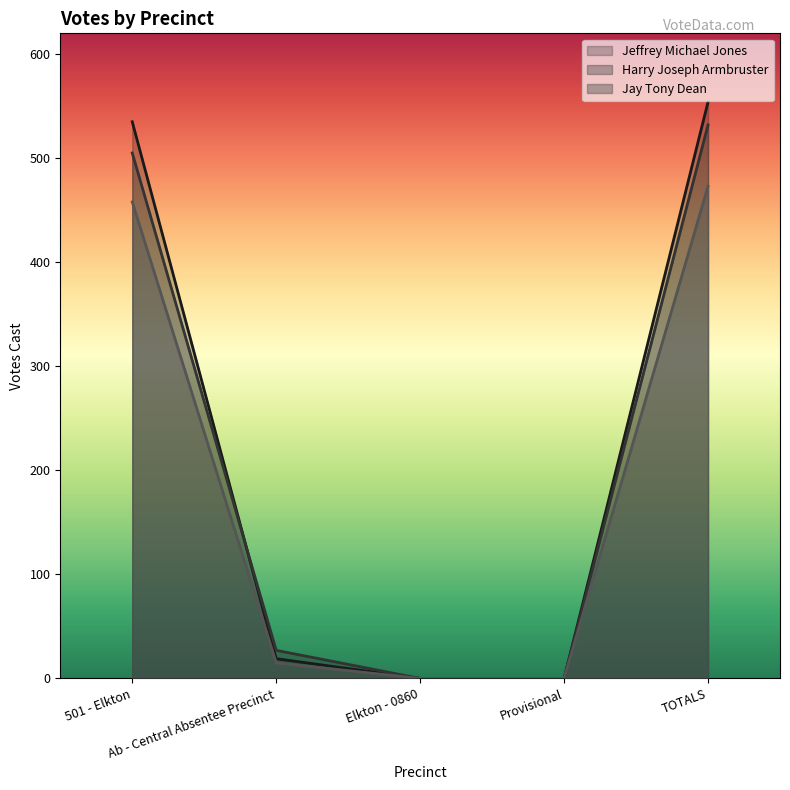

True or false: Jeffrey Michael Jones and Jay Tony Dean cross at least once.

False